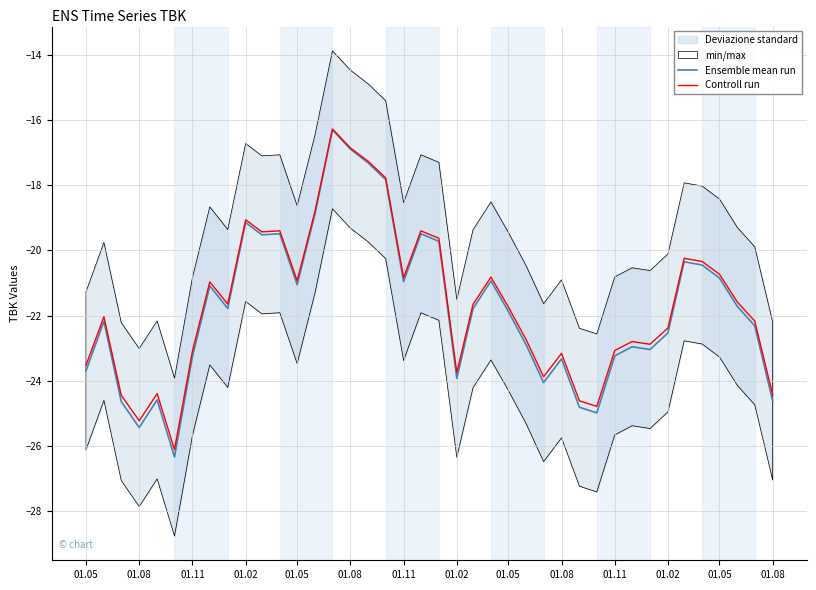

How many values in the Controll run series exceed -21?

17